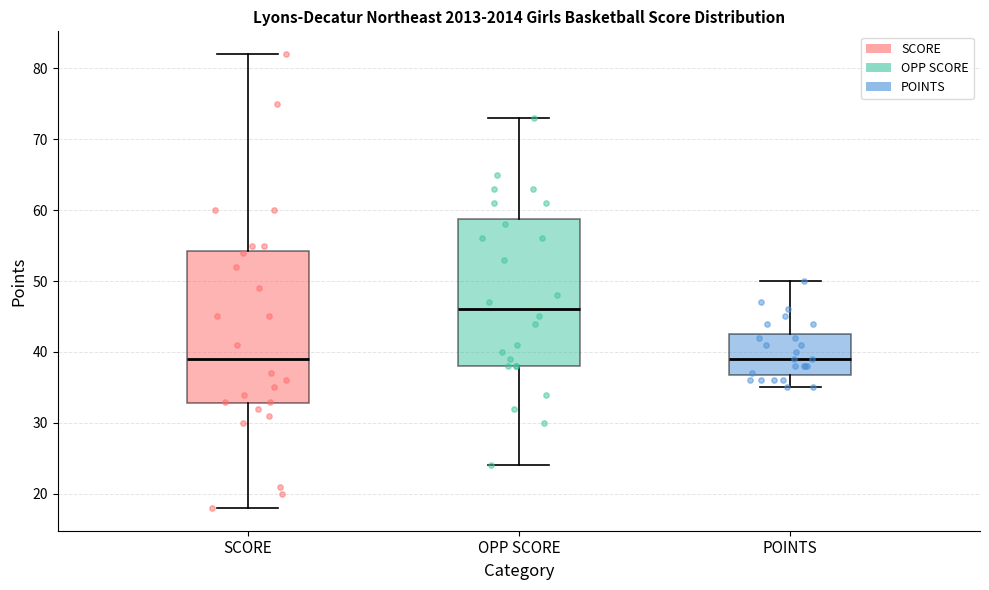

Reading left to right, transcribe this box plot: for each box, give where its median line is, the range the box spans, and where its two whiskers end, as read against the y-axis. The values are not printed on the chart, so give them approximately, as read against the axis.

SCORE: median 39, box 33 to 54, whiskers 18 to 82
OPP SCORE: median 46, box 38 to 59, whiskers 24 to 73
POINTS: median 39, box 37 to 43, whiskers 35 to 50